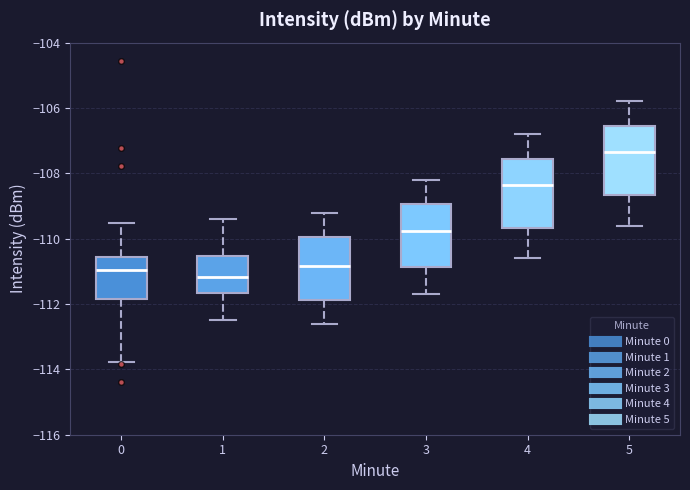

Where does the median line of the box at x = 0 sit on the y-axis? The values are not printed on the chart, so give them approximately, as read against the axis.

-111.0